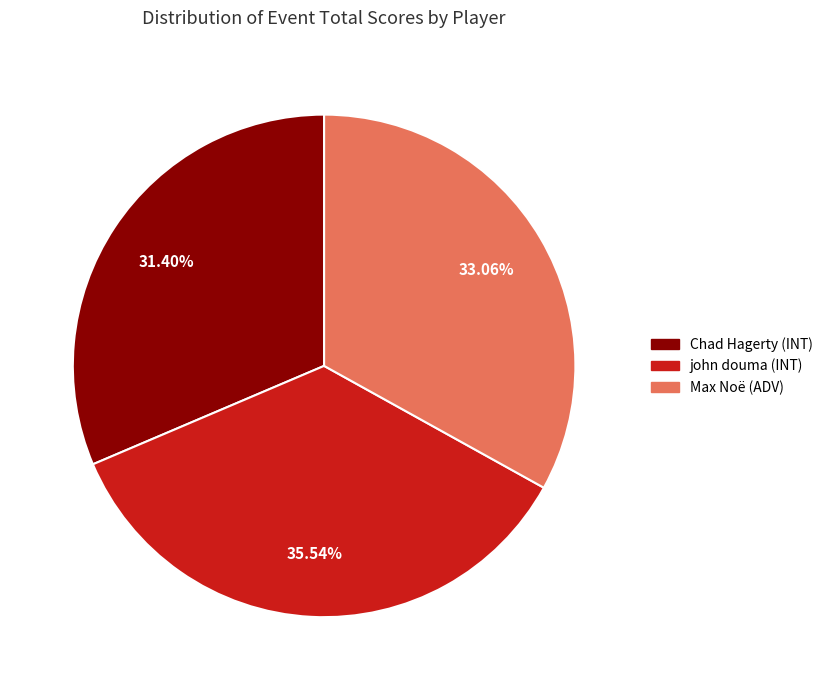

Is it true that Chad Hagerty (INT) is 17% of the pie?

False